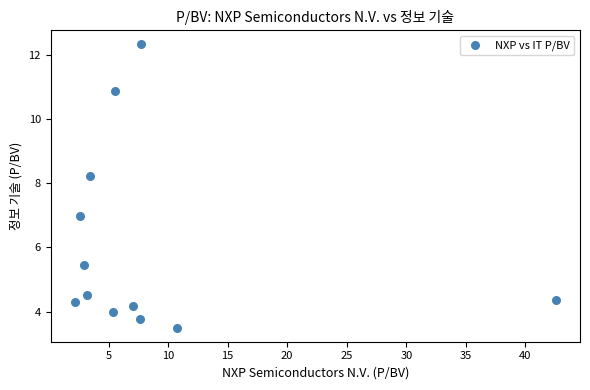

What is the range of X values (max minus min)?

40.4